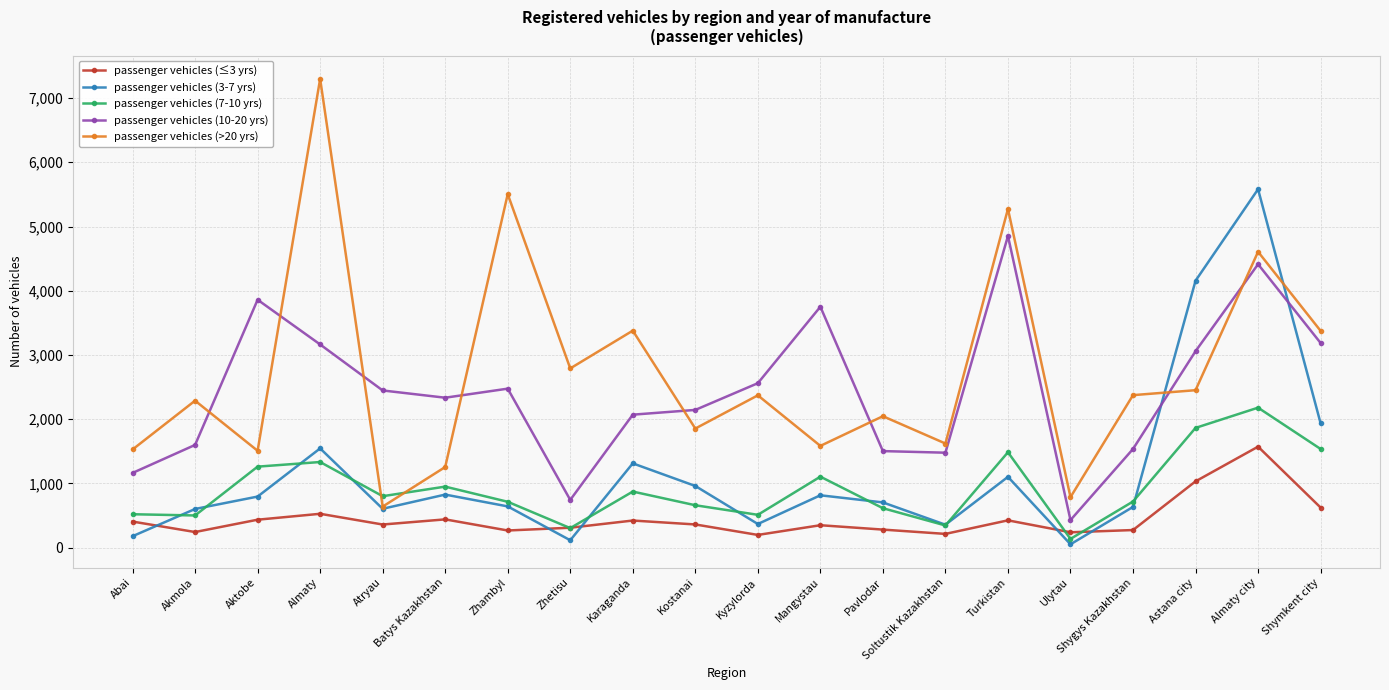

True or false: passenger vehicles (10-20 yrs) and passenger vehicles (≤3 yrs) cross at least once.

False